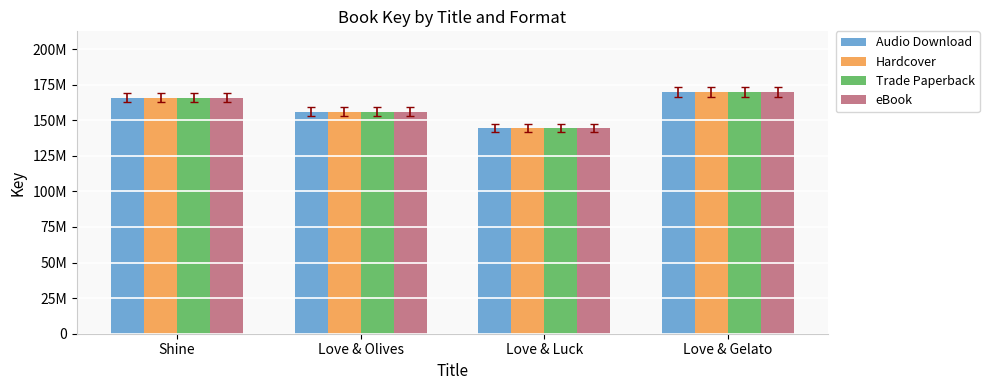

What position from the right is Shine?

4